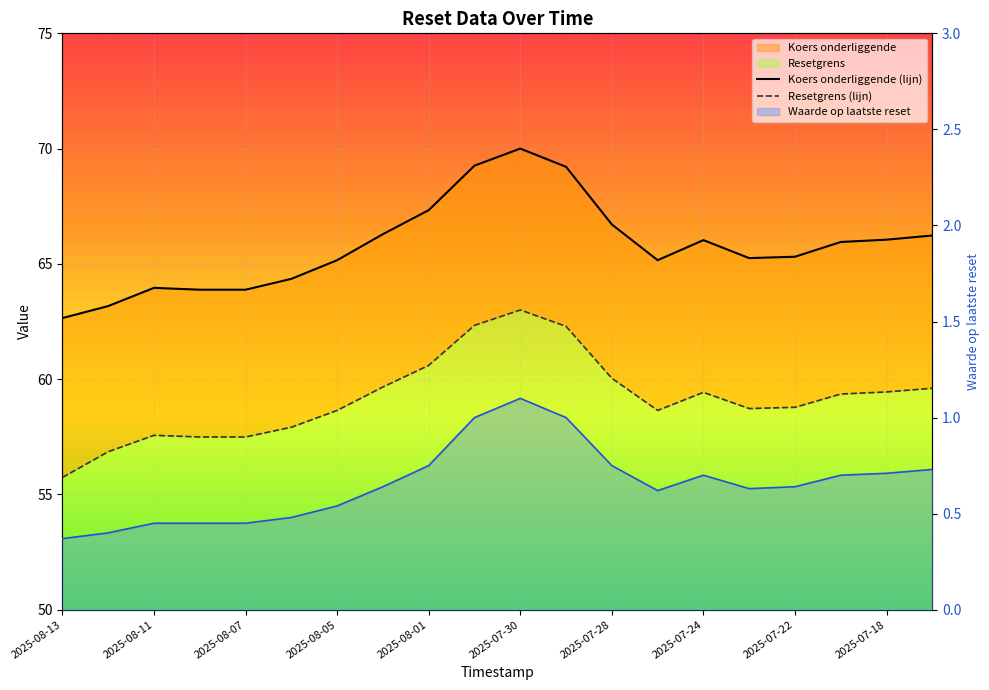

At how many categories does at least one series exceed 64?

15